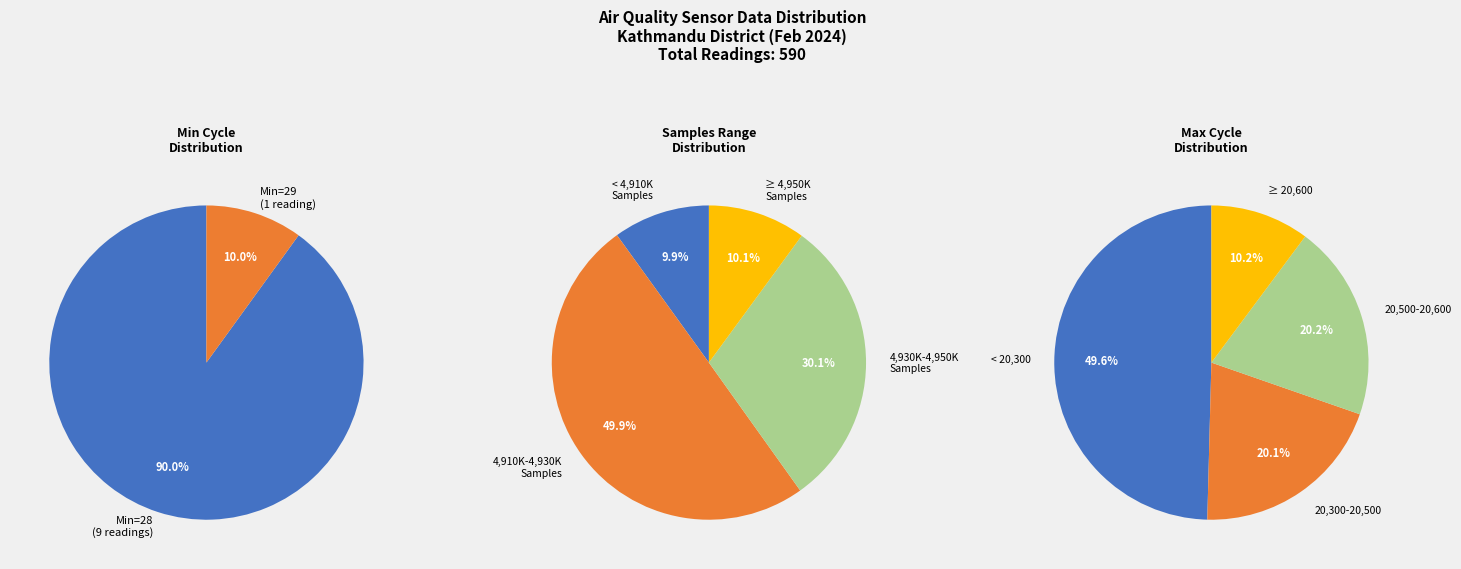

Which slice is the largest?

28